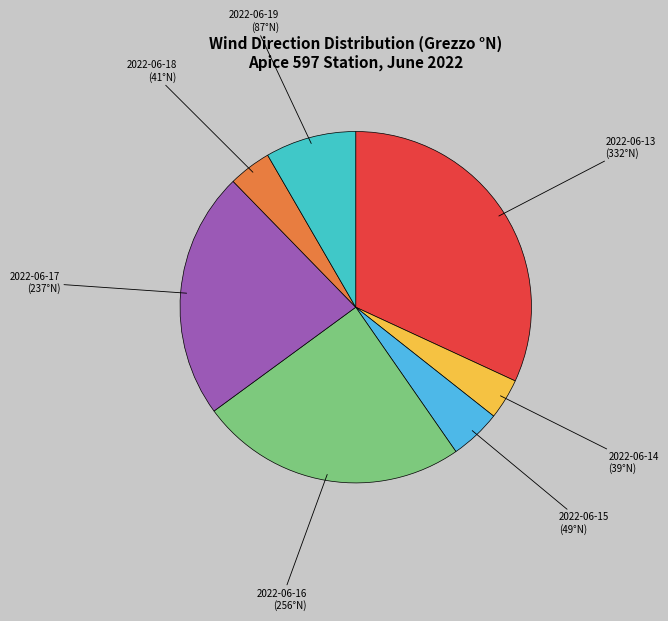

Is it true that 2022-06-14 is 4% of the pie?

True